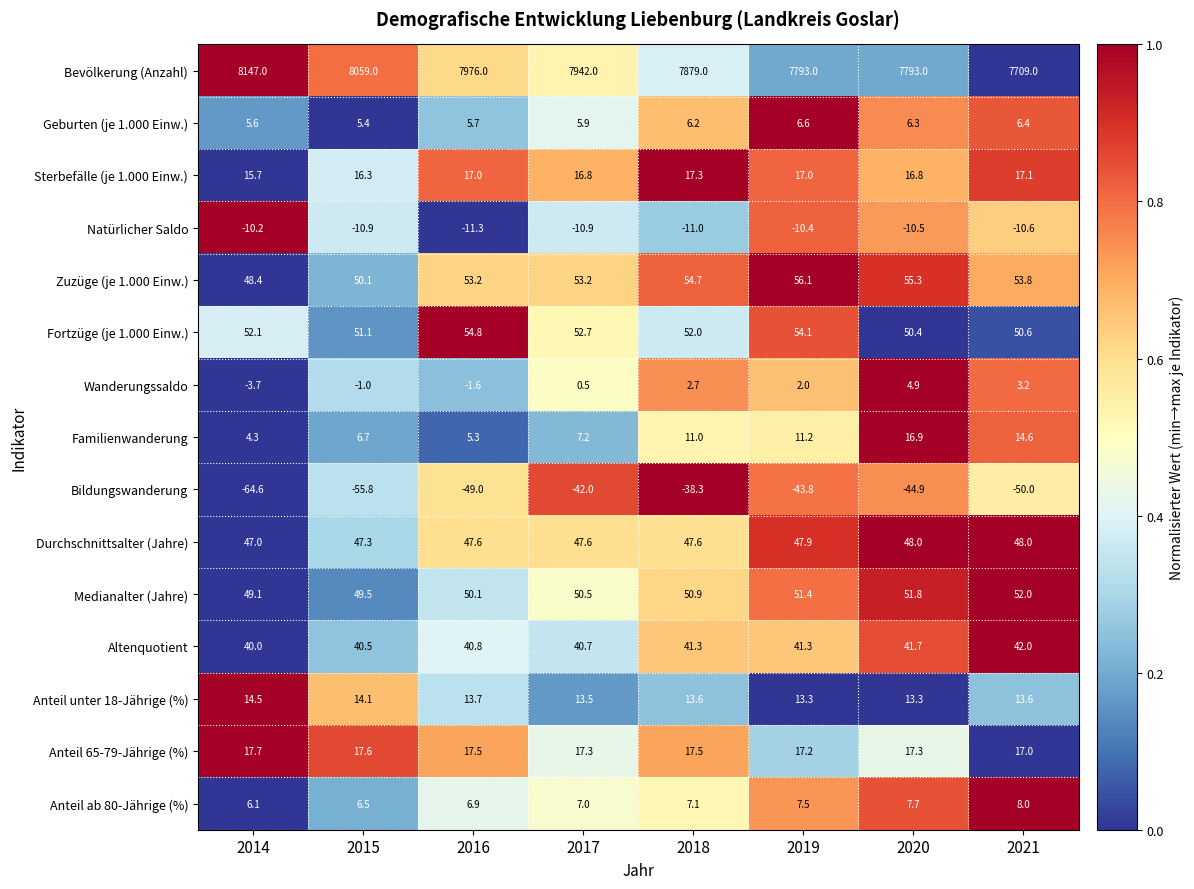

What is the sum of all Anteil ab 80-Jährige (%) values?

56.8